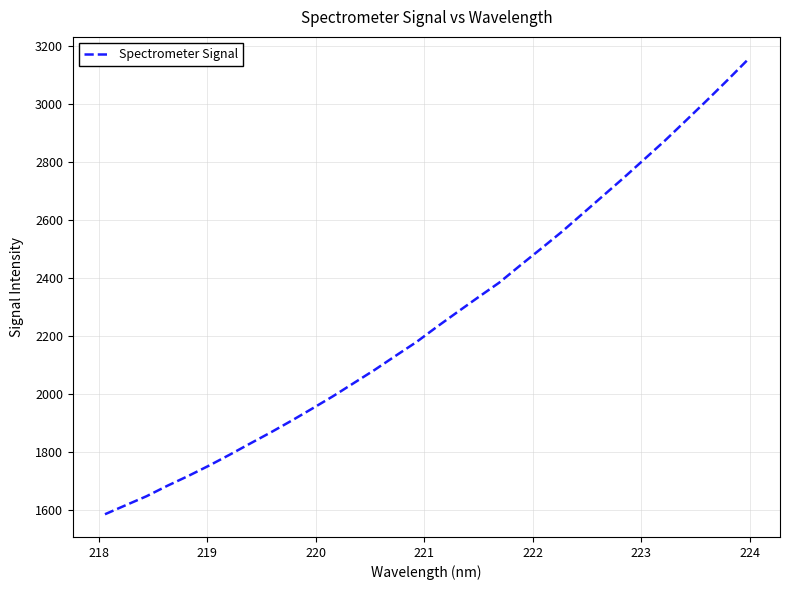

Count the number of data series in this chart.

1